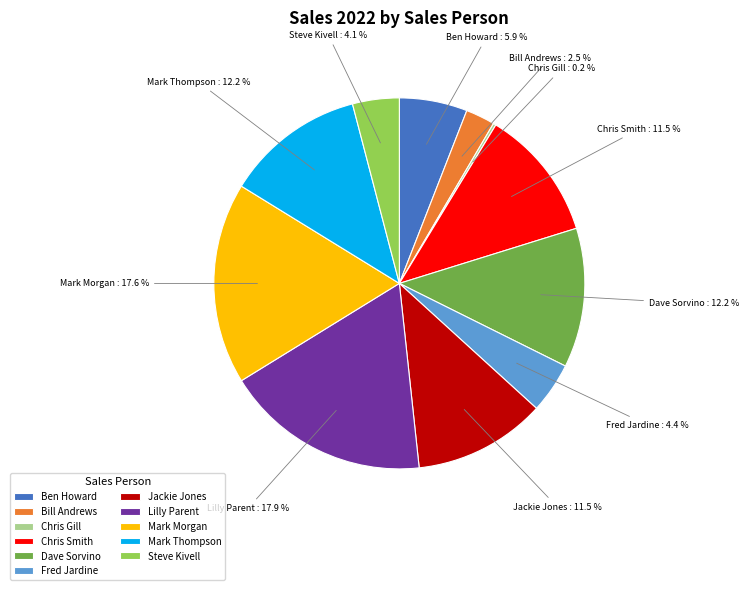

Is the sum of Mark Thompson and Fred Jardine greater than half?

No